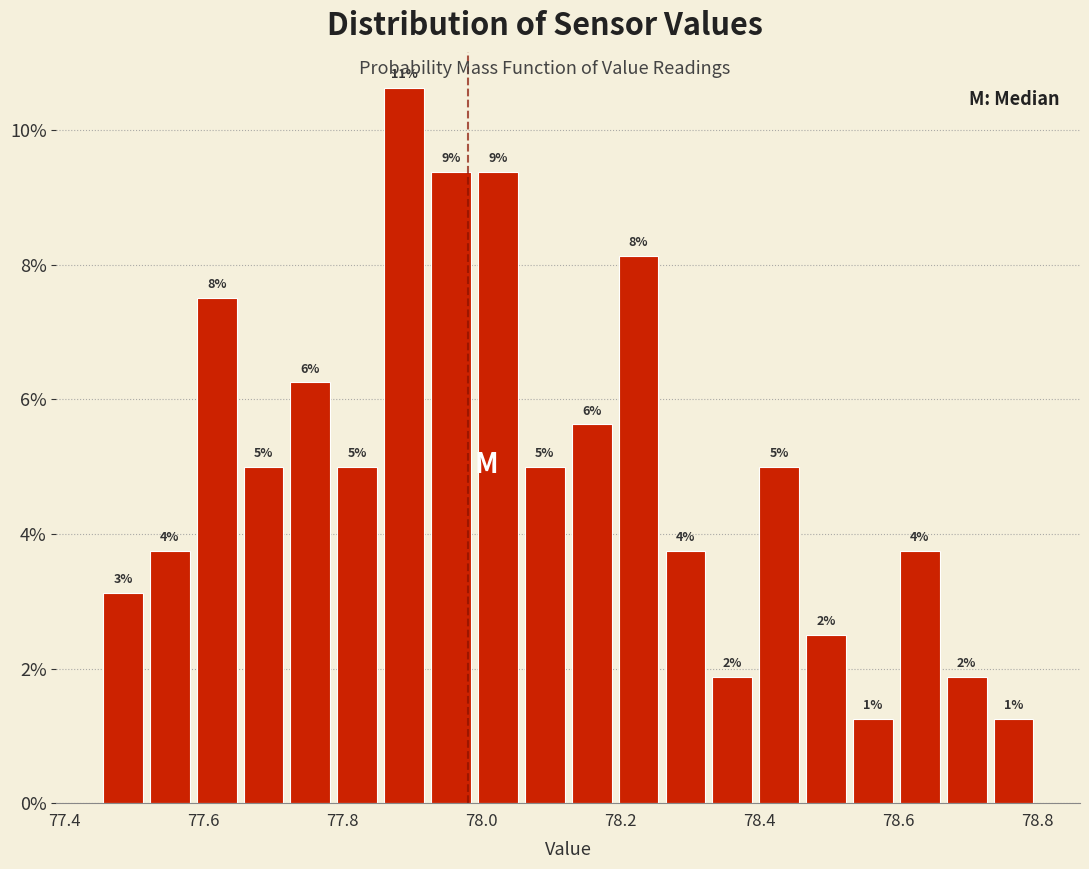

Read against the x-axis, roughly where is the centre of the tallest bar?

77.88